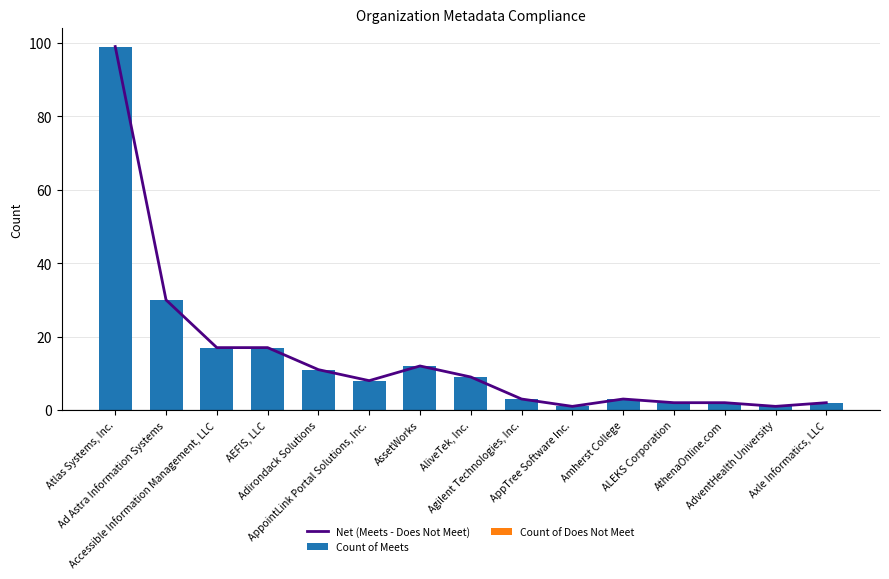

What are all the series names shown in the legend?

Net (Meets - Does Not Meet), Count of Meets, Count of Does Not Meet